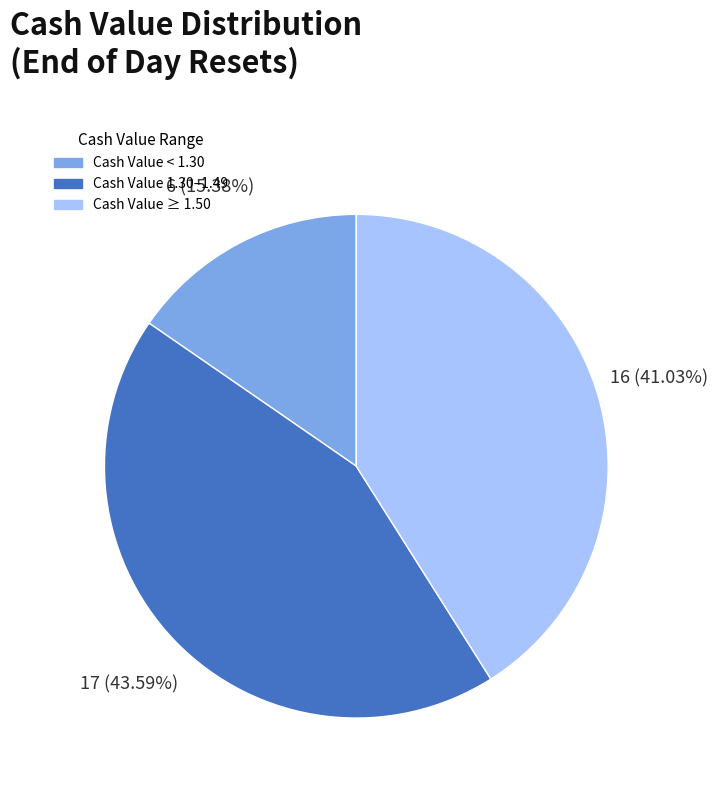

Does any single category account for the majority?

No